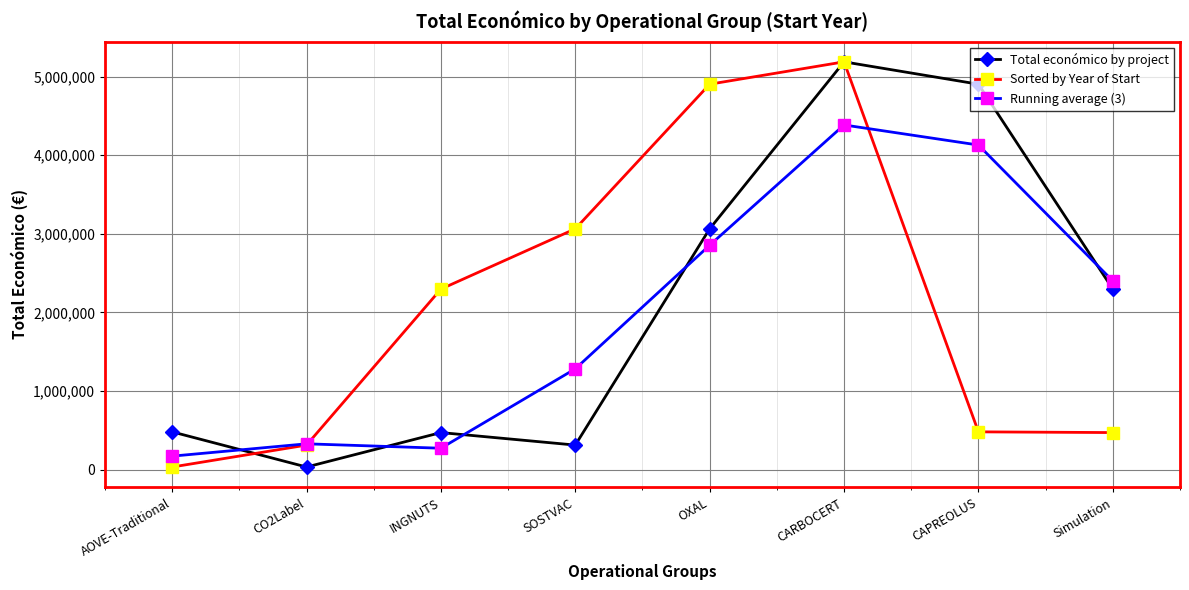

At which label is Sorted by Year of Start closest to 2609867?

INGNUTS